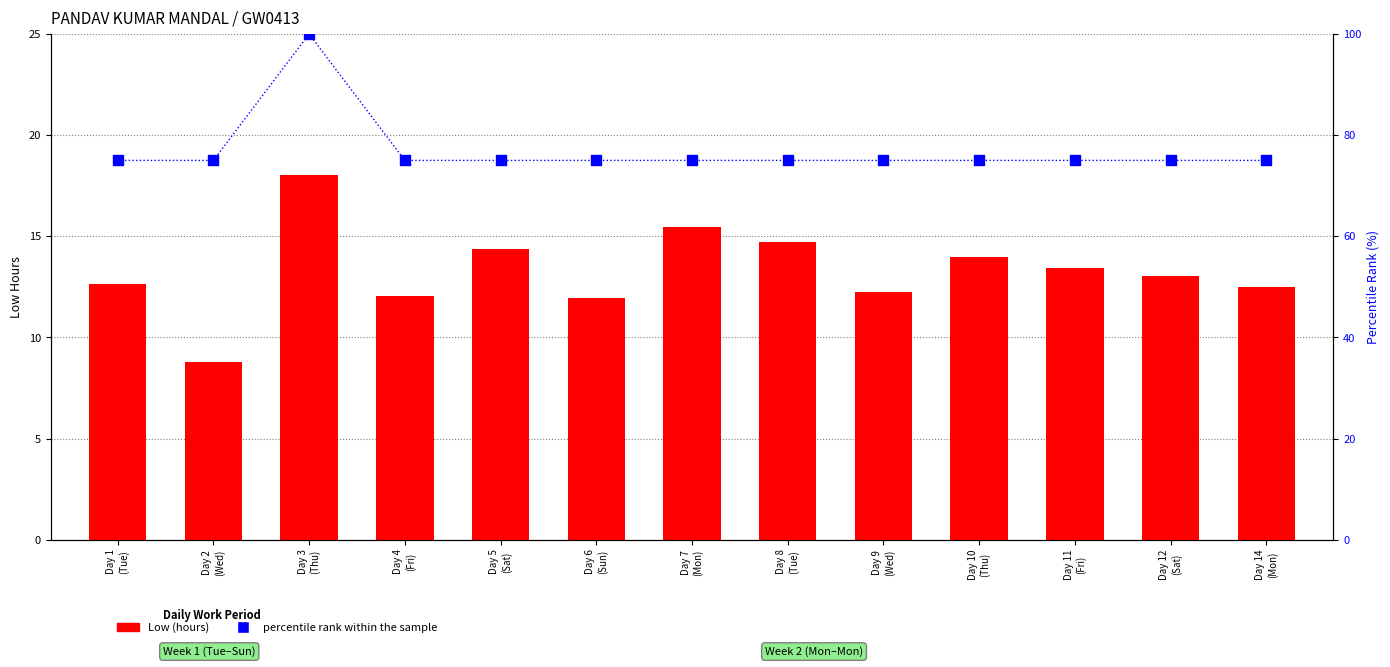

Which series reaches the maximum Y coordinate?

percentile rank within sample